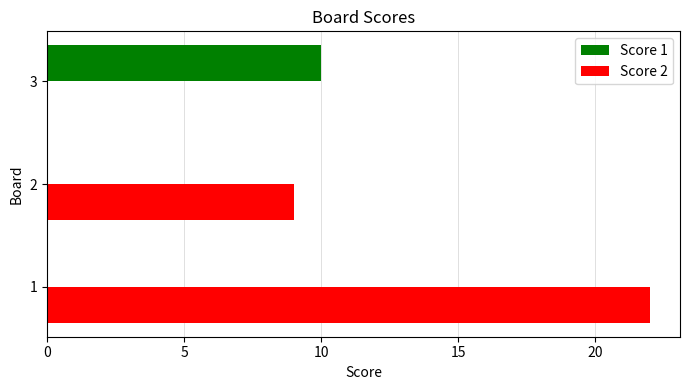

What is the average value of the Score 2 series?

10